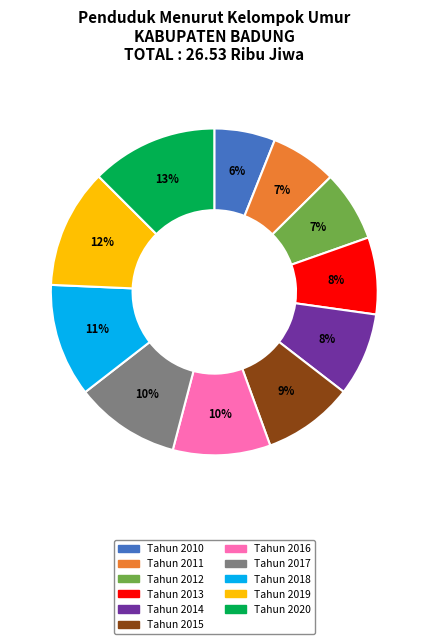

Which has a higher value, Tahun 2013 or Tahun 2015?

Tahun 2015